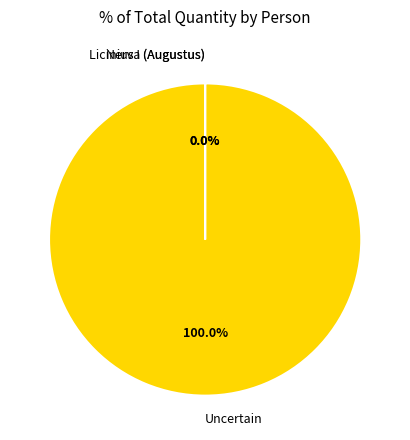

Which category has the biggest portion of the pie?

Uncertain